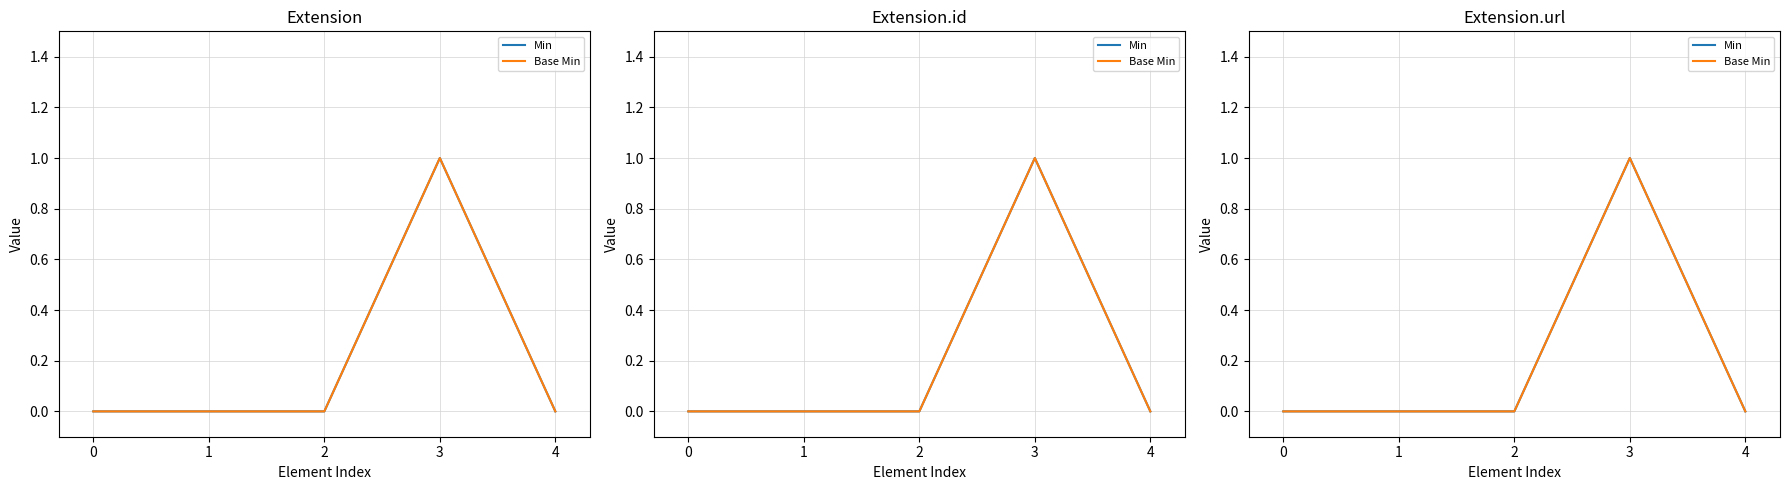

What are all the series names shown in the legend?

Min, Base Min